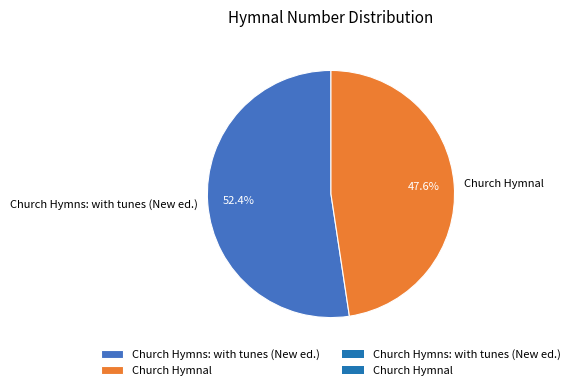

What is the smallest slice in the pie chart?

Church Hymnal